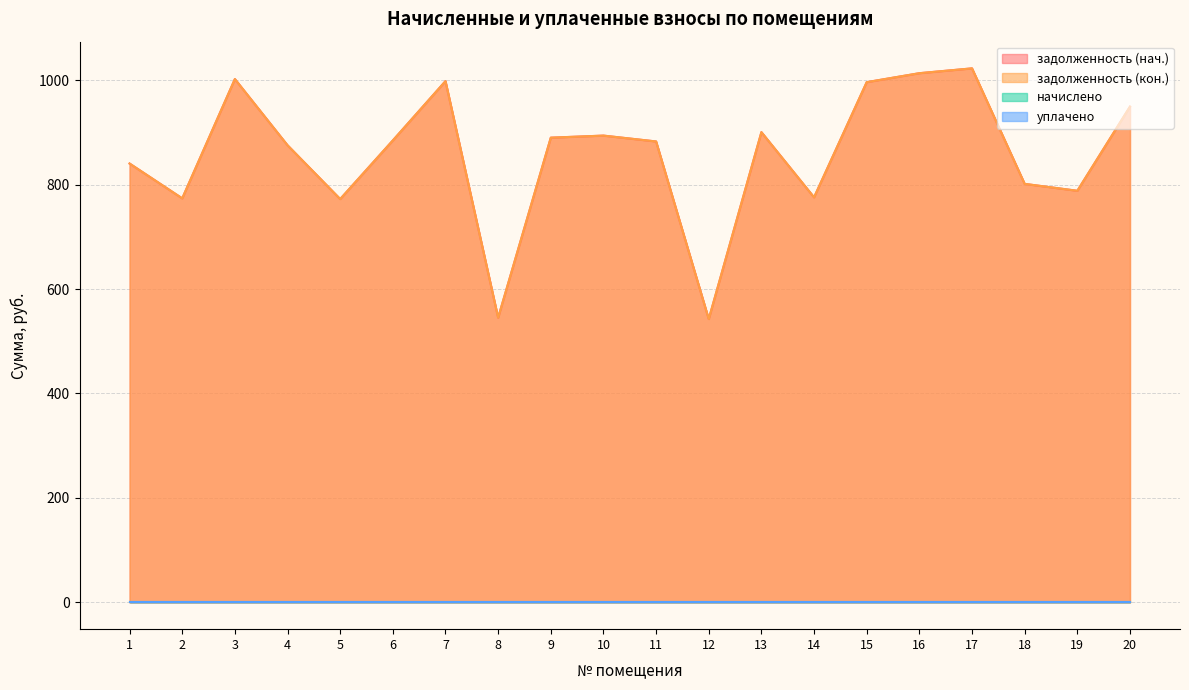

What is the sum of the задолженность (нач.) values at 17 and 16?

2035.4